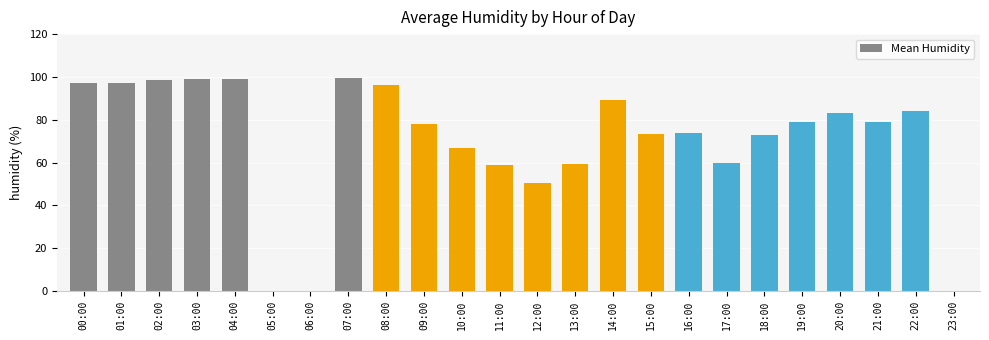

Between 00:00 and 11:00, which is larger?

00:00